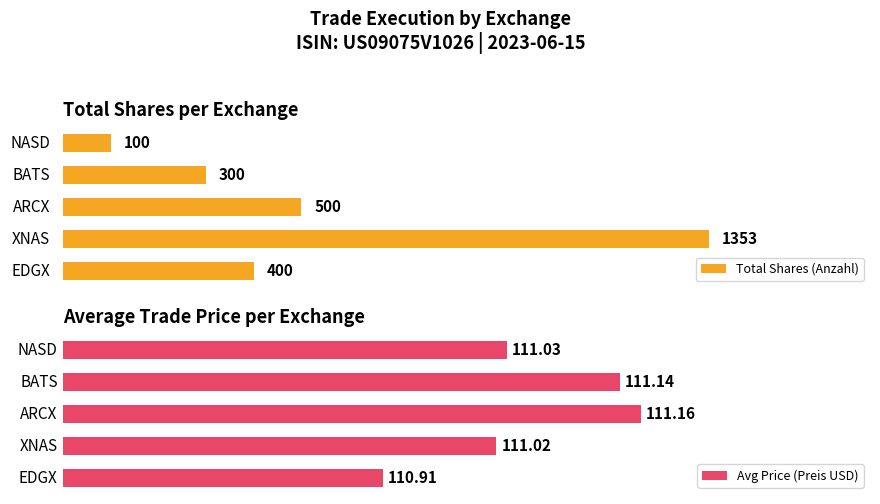

How many data points in Total Shares (Anzahl) are less than 400?

2